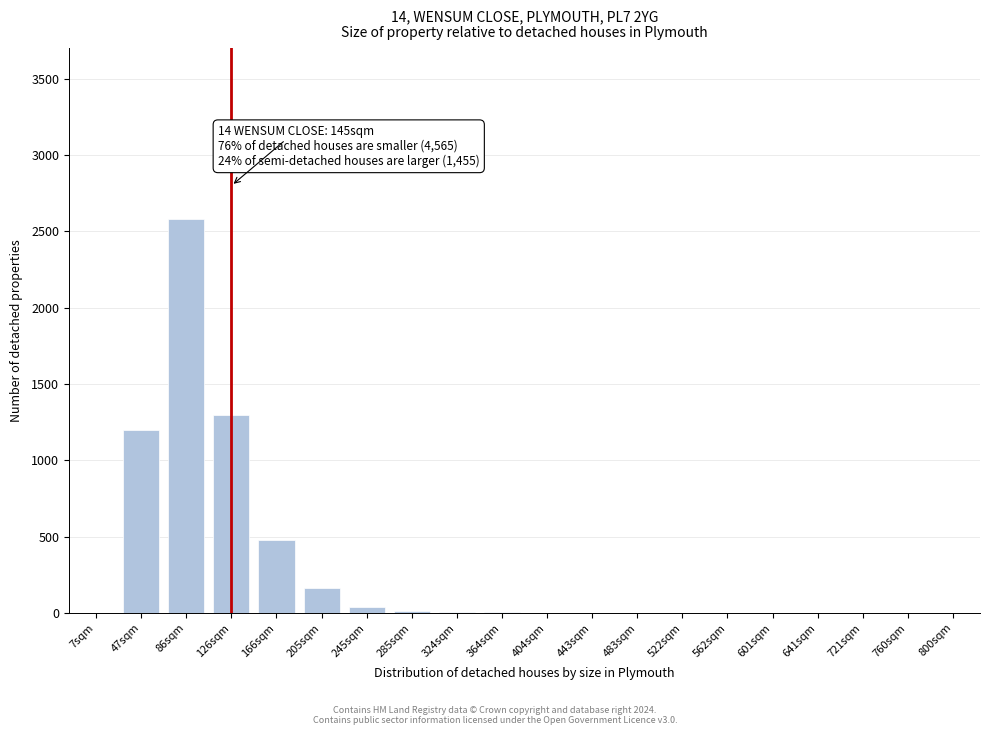

What is the greatest value displayed?

2580